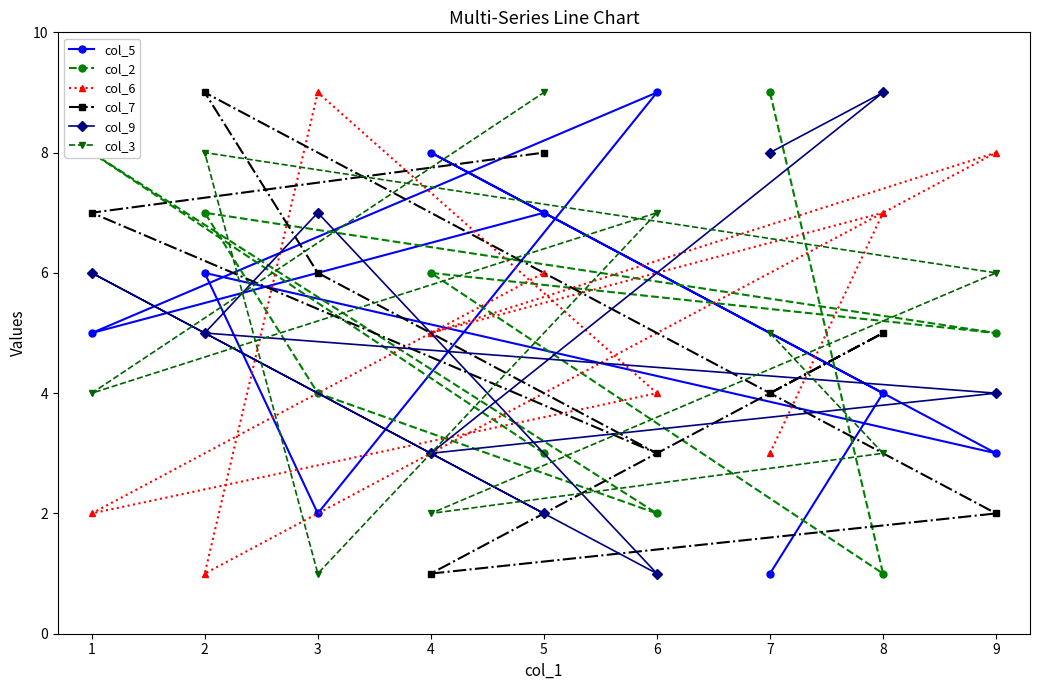

Count the number of data series in this chart.

6